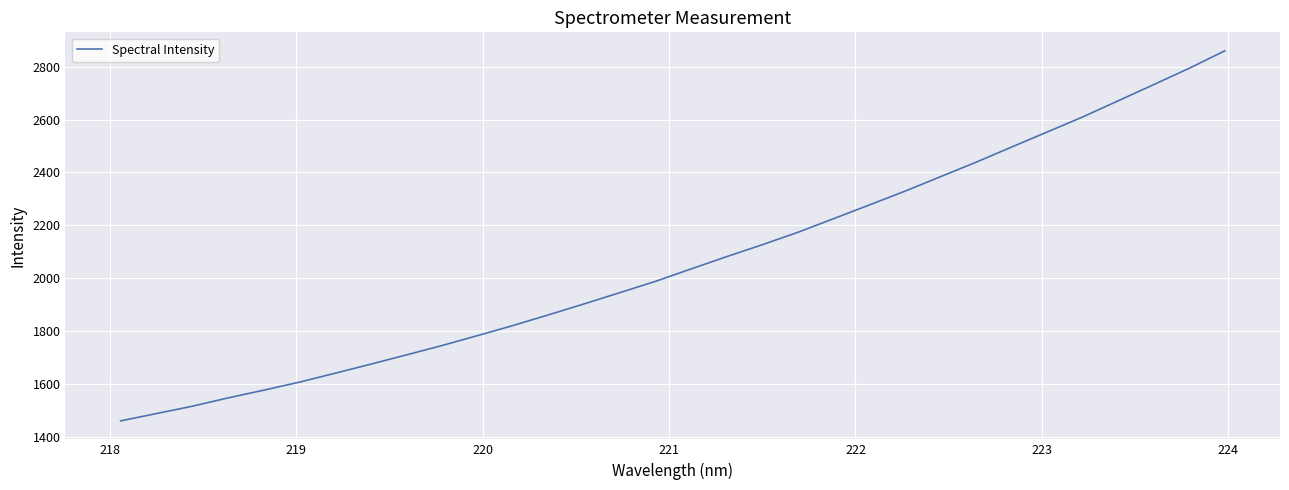

What is the greatest value displayed?

2860.0